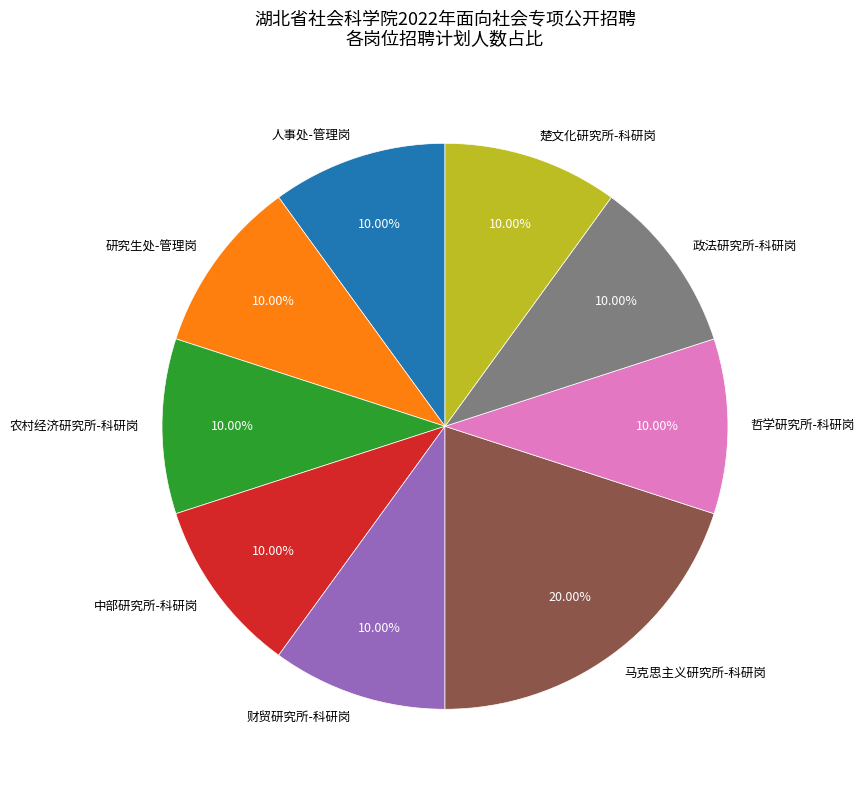

To the nearest percent, what is the average slice percentage?

11%